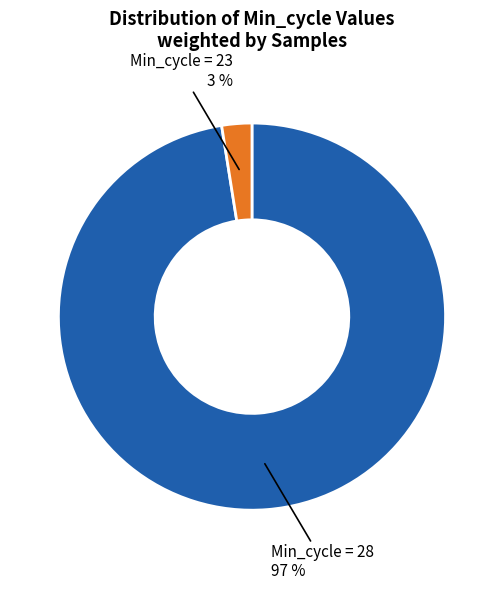

Is there a majority slice in this chart?

Yes